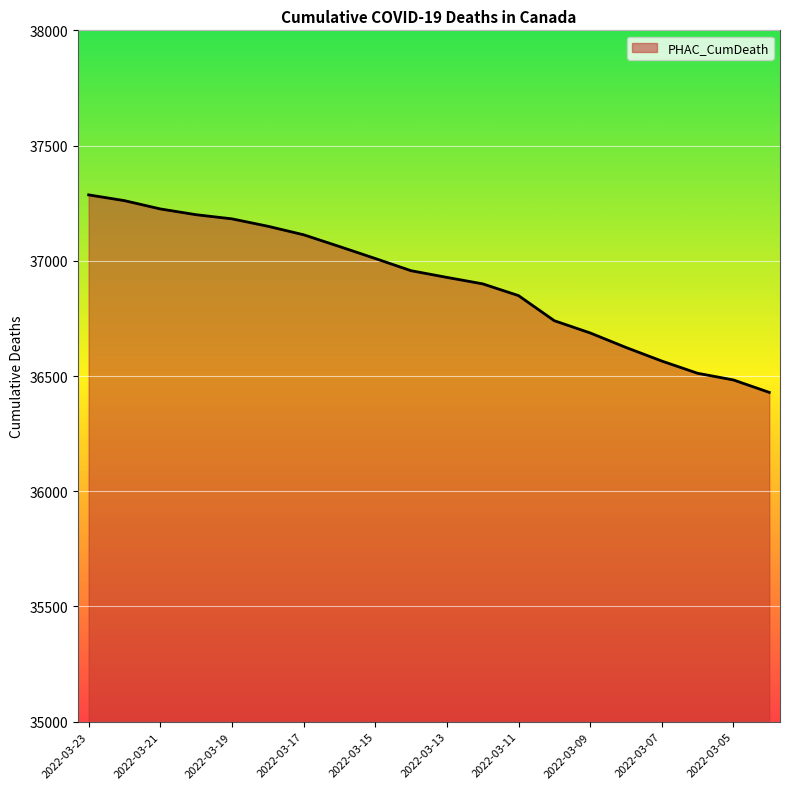

What is the minimum value shown in the chart?

36429